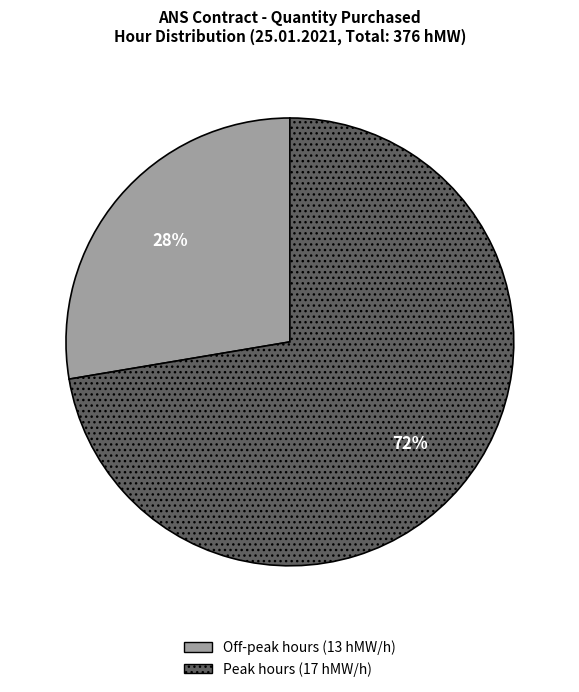

Combined, do Peak hours (17 hMW/h) and Off-peak hours (13 hMW/h) account for over 50%?

Yes